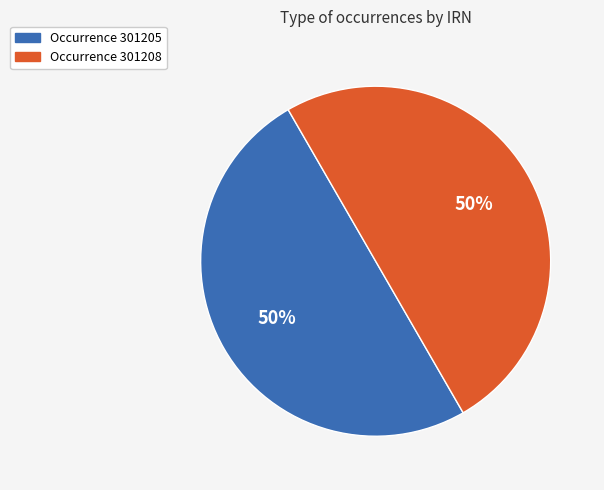

To the nearest percent, what is the average slice percentage?

50%